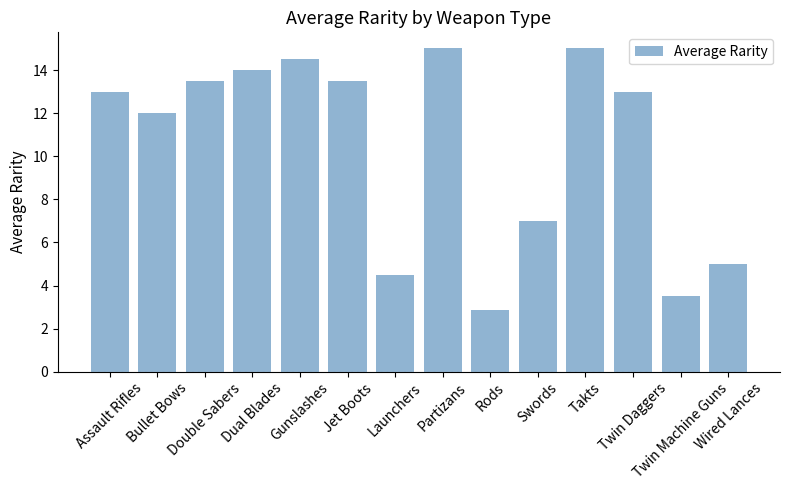

What is the label of the 10th bar from the left?

Swords